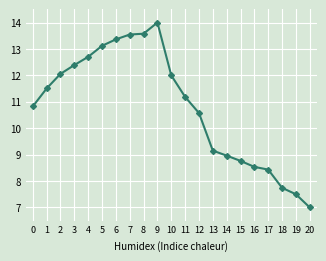

Which label corresponds to the smallest value in the chart?

20